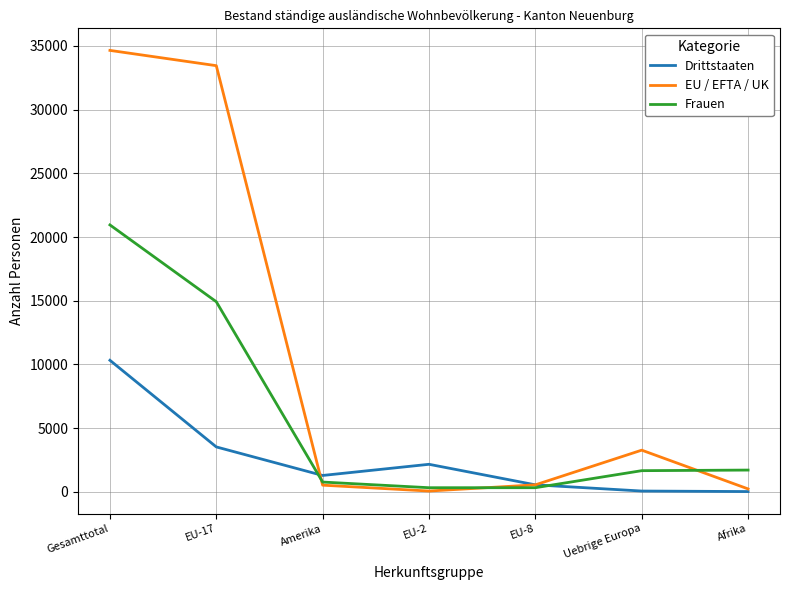

At which label does Drittstaaten reach its peak?

Gesamttotal